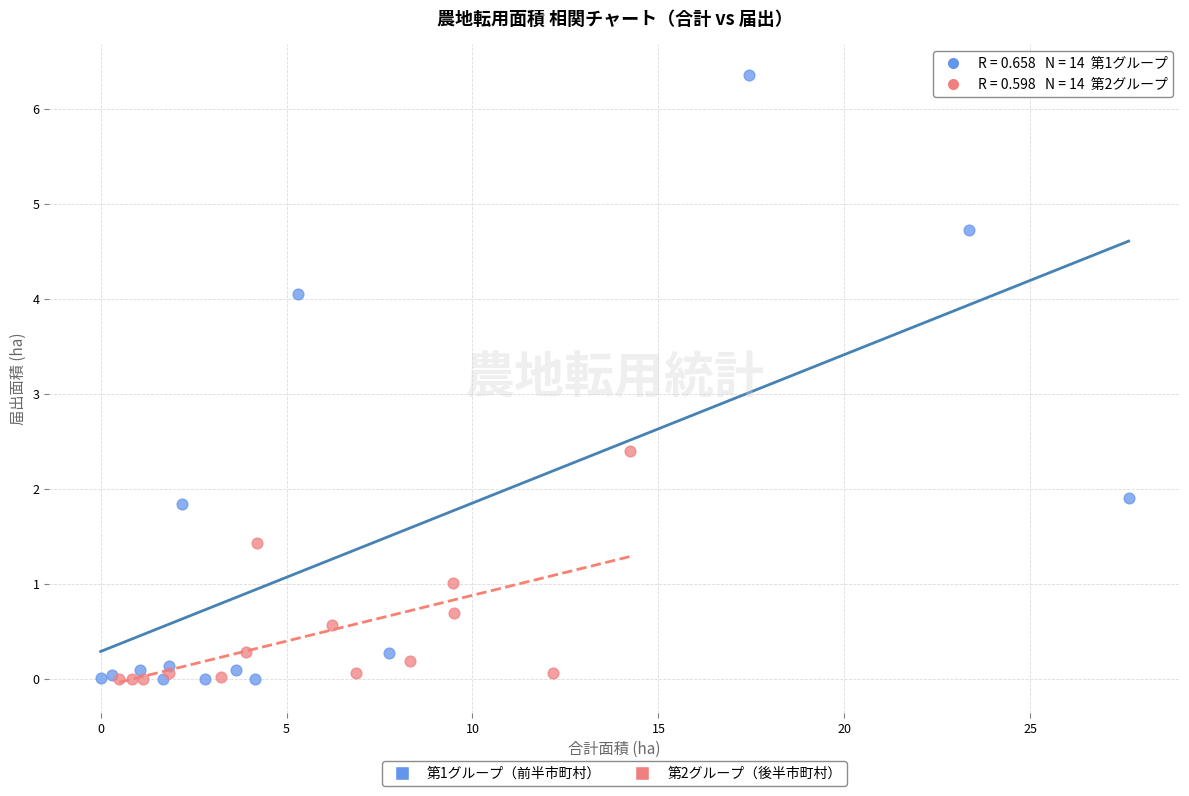

What are all the series names shown in the legend?

第1グループ（前半市町村）, 第2グループ（後半市町村）